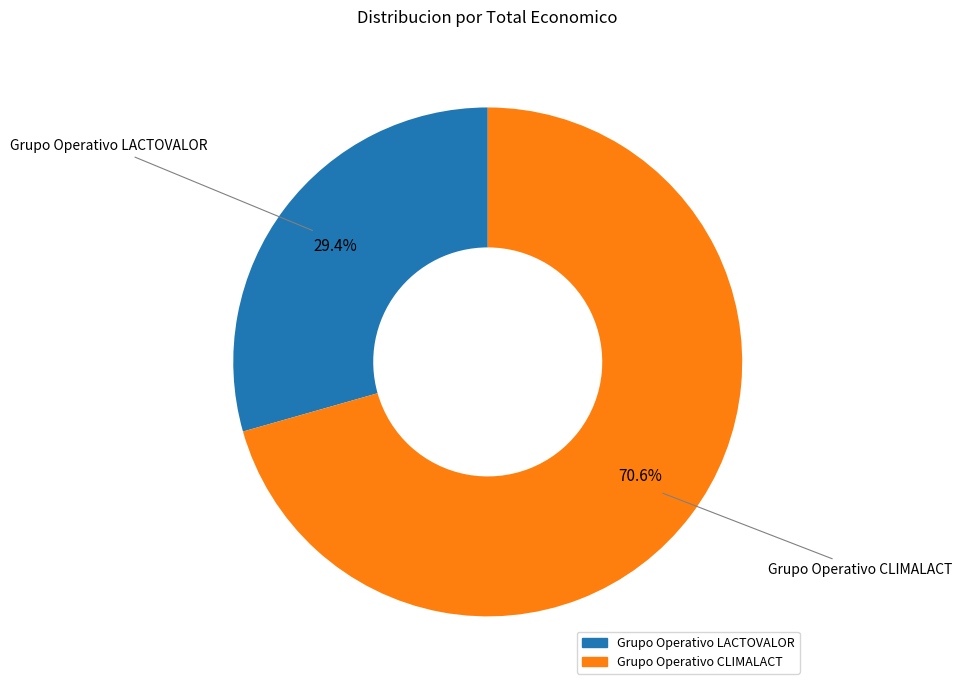

Which slice represents more than half of the pie?

Grupo Operativo CLIMALACT